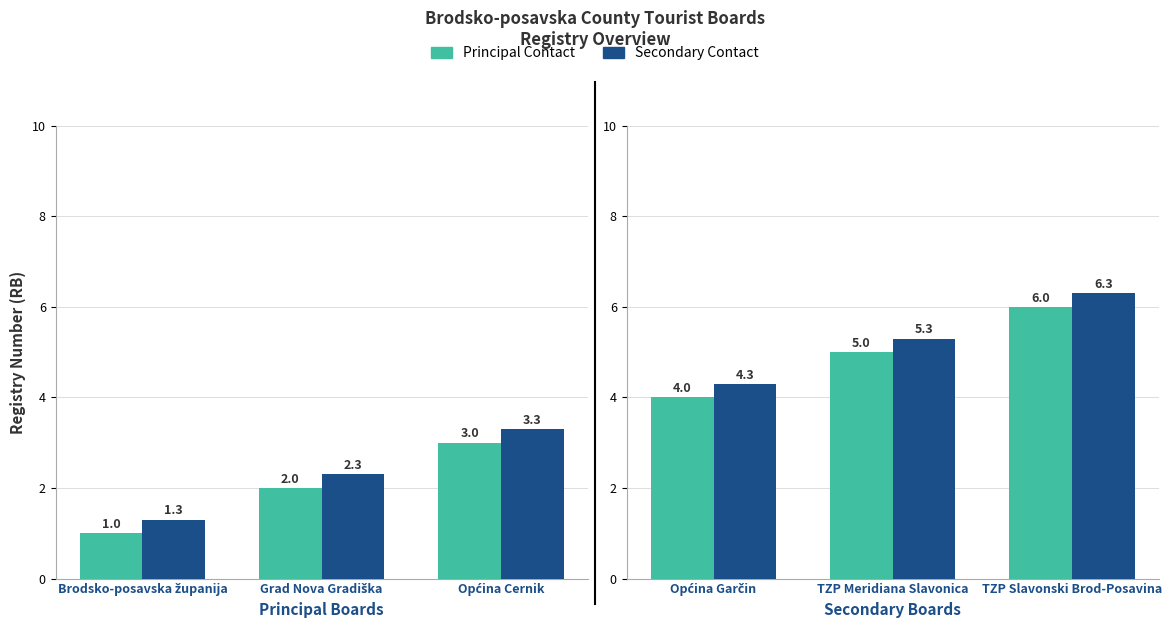

What is the maximum value for Secondary Contact?

6.3